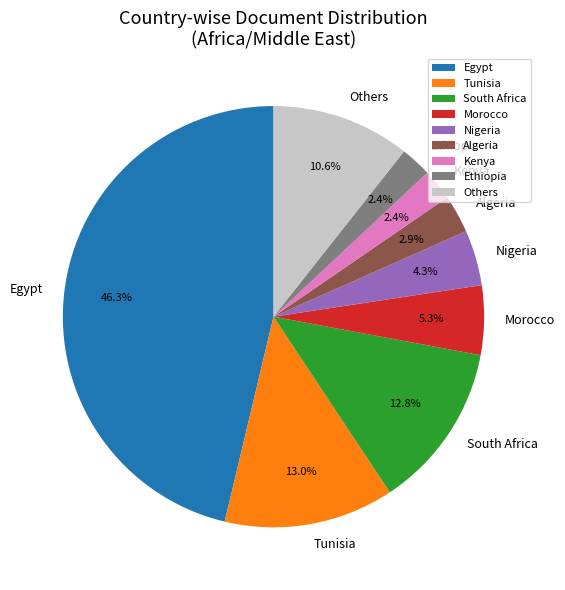

How many slices are in this pie chart?

9